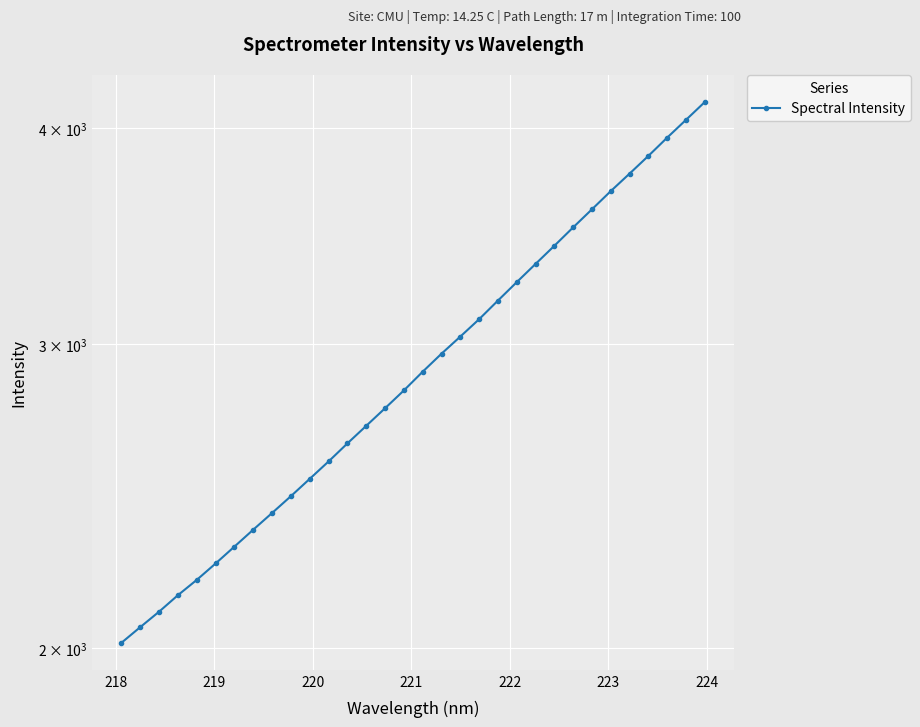

Count the number of categories in the chart.

32